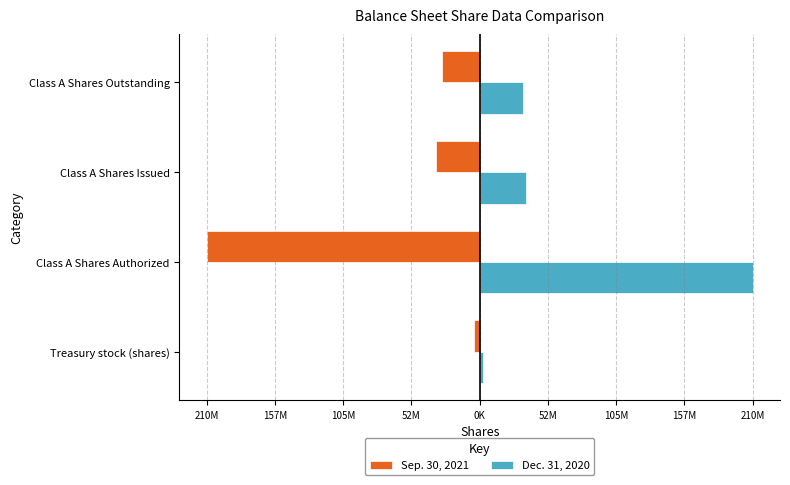

Rank the series by their average value, from highest to lowest.

Dec. 31, 2020, Sep. 30, 2021